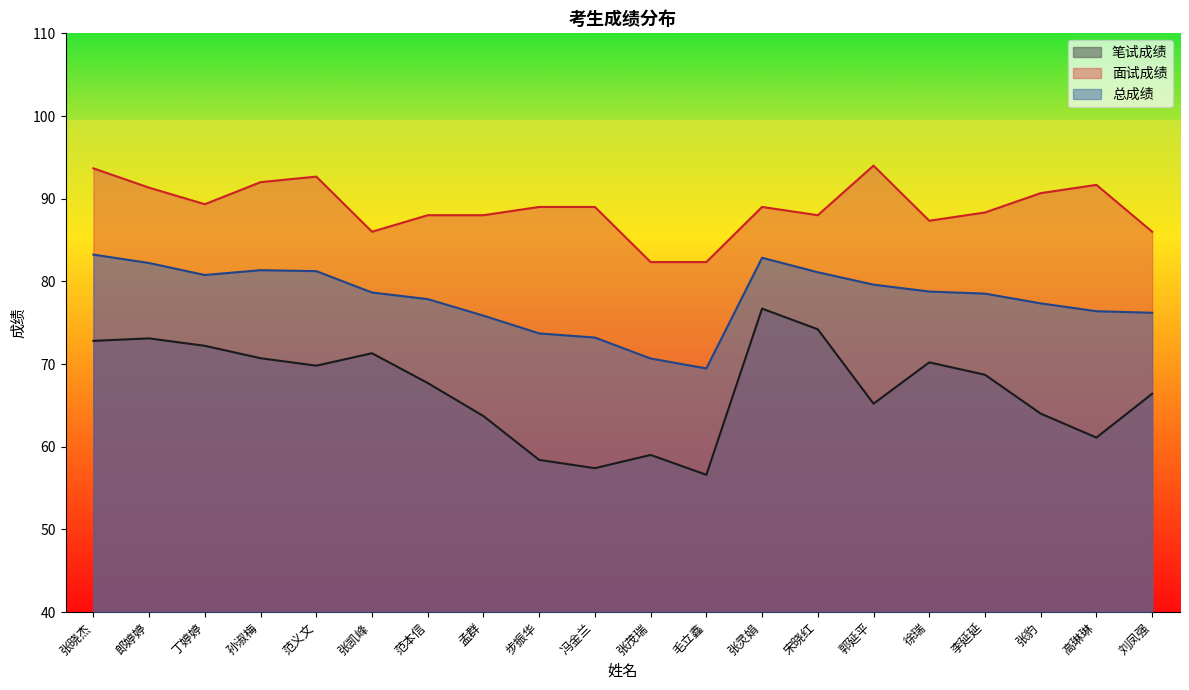

Reading left to right, extract all data points from this chart.

笔试成绩: 72.8	73.1	72.2	70.7	69.8	71.3	67.7	63.7	58.4	57.4	59.0	56.6	76.7	74.2	65.2	70.2	68.7	64.0	61.1	66.4
面试成绩: 93.7	91.3	89.3	92.0	92.7	86.0	88.0	88.0	89.0	89.0	82.3	82.3	89.0	88.0	94.0	87.3	88.3	90.7	91.7	86.0
总成绩: 83.2	82.2	80.8	81.3	81.2	78.7	77.8	75.8	73.7	73.2	70.7	69.5	82.8	81.1	79.6	78.8	78.5	77.3	76.4	76.2